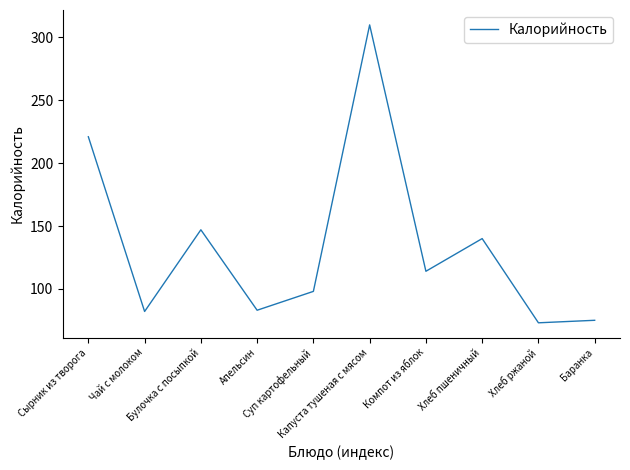

What is the greatest value displayed?

310